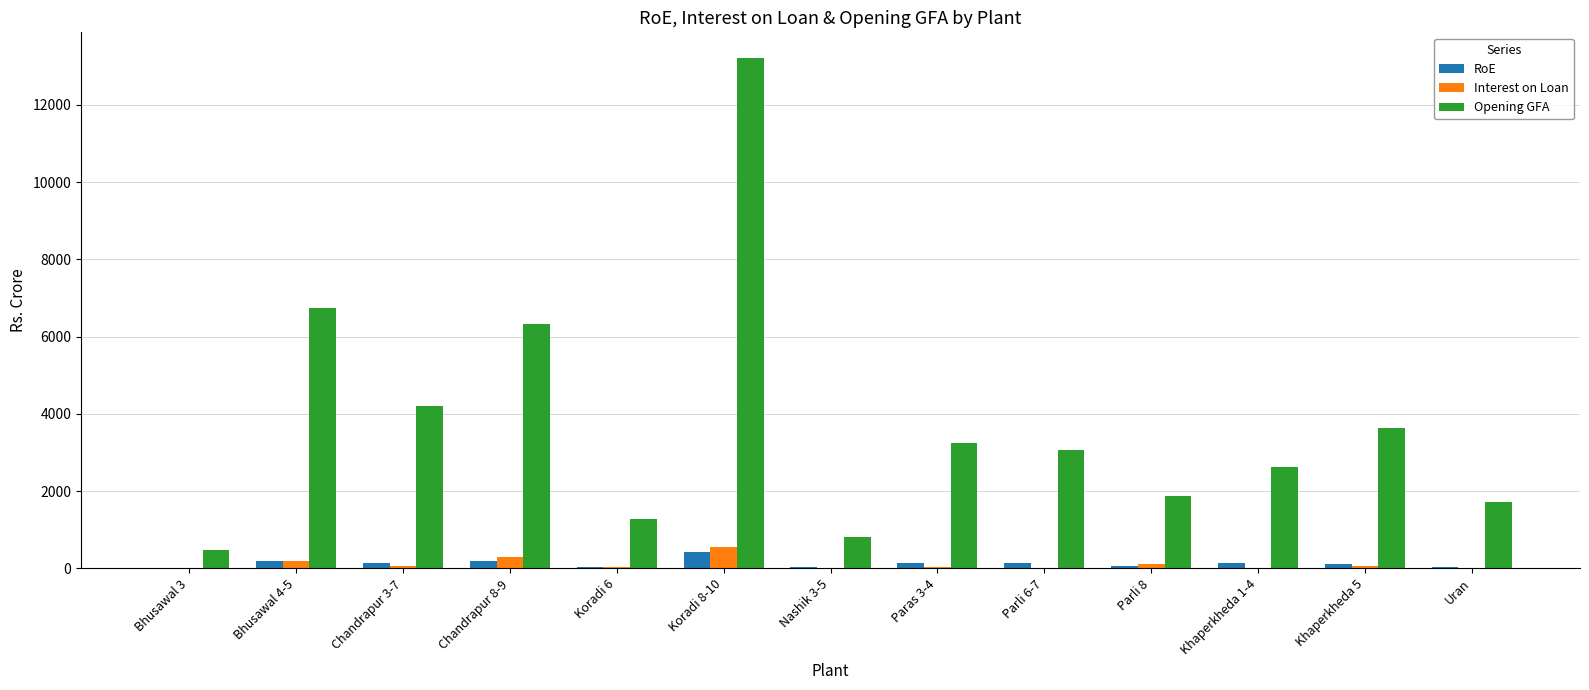

The RoE series shows 183.4 at Bhusawal 4-5. True or false?

True